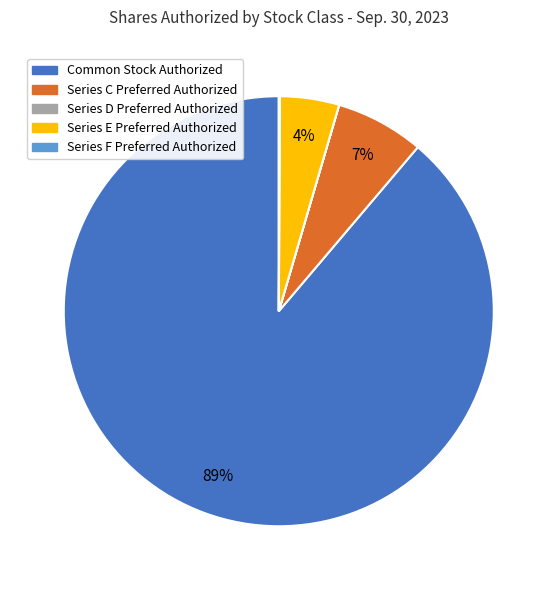

Which category has the biggest portion of the pie?

Common Stock Authorized